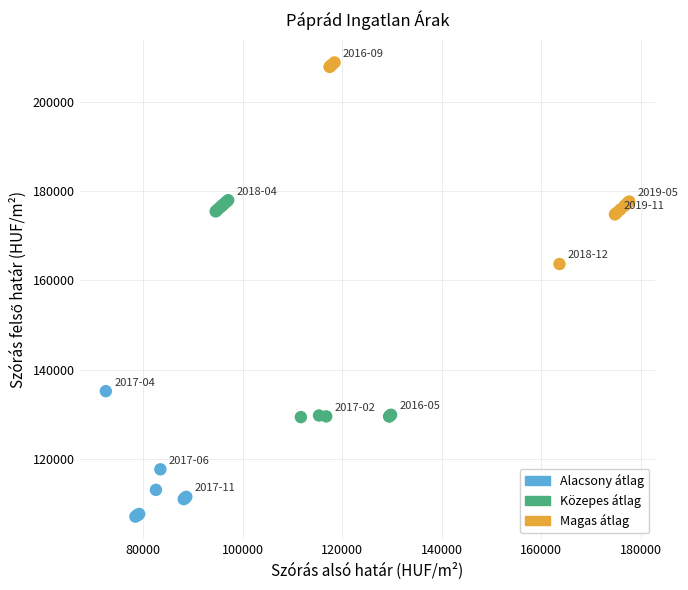

What Y value in the scatter plot is closest to 157966?

163700